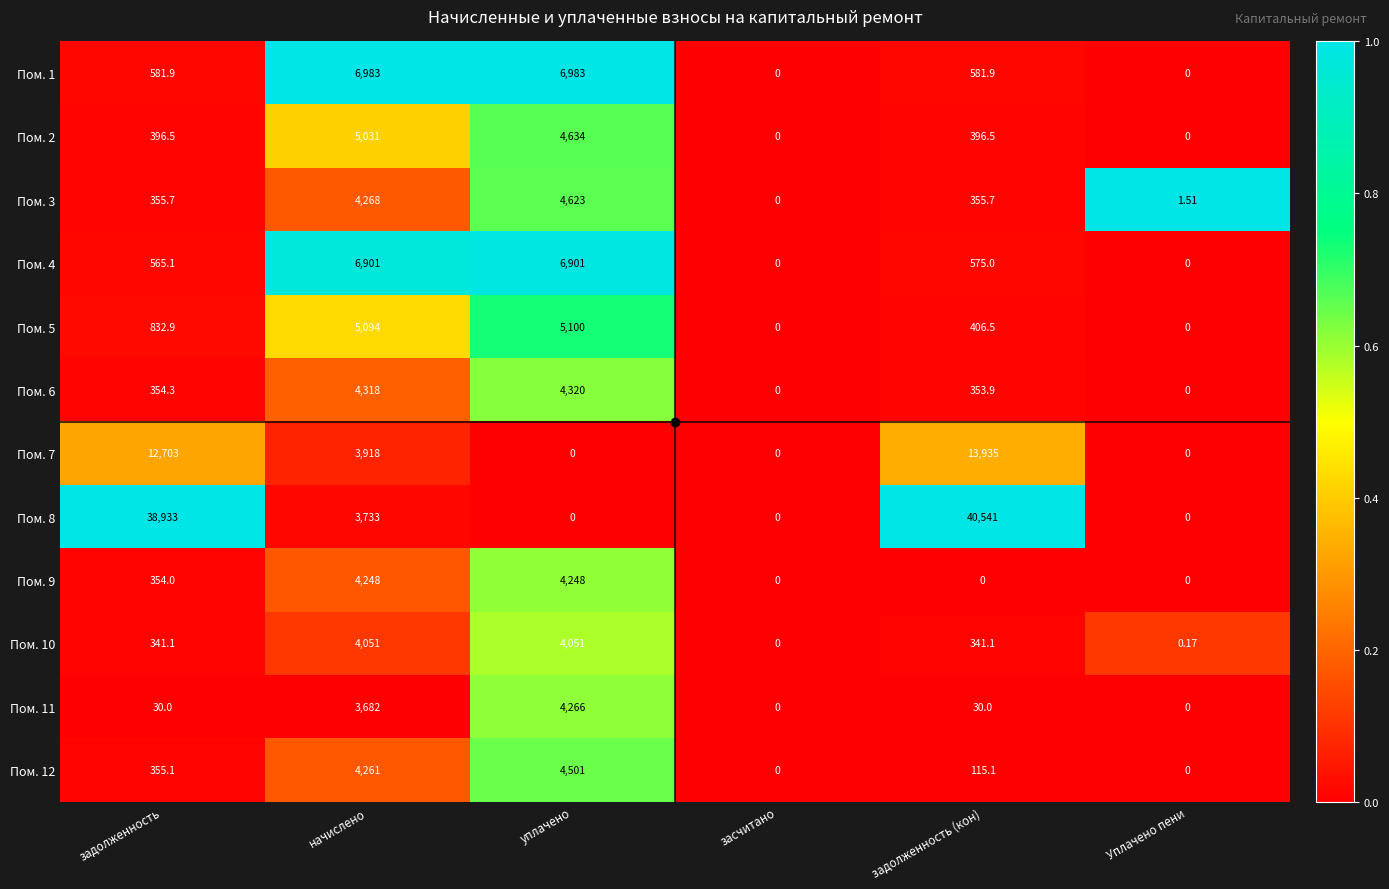

At which category does the chart reach its peak across all series?

задолженность (кон)